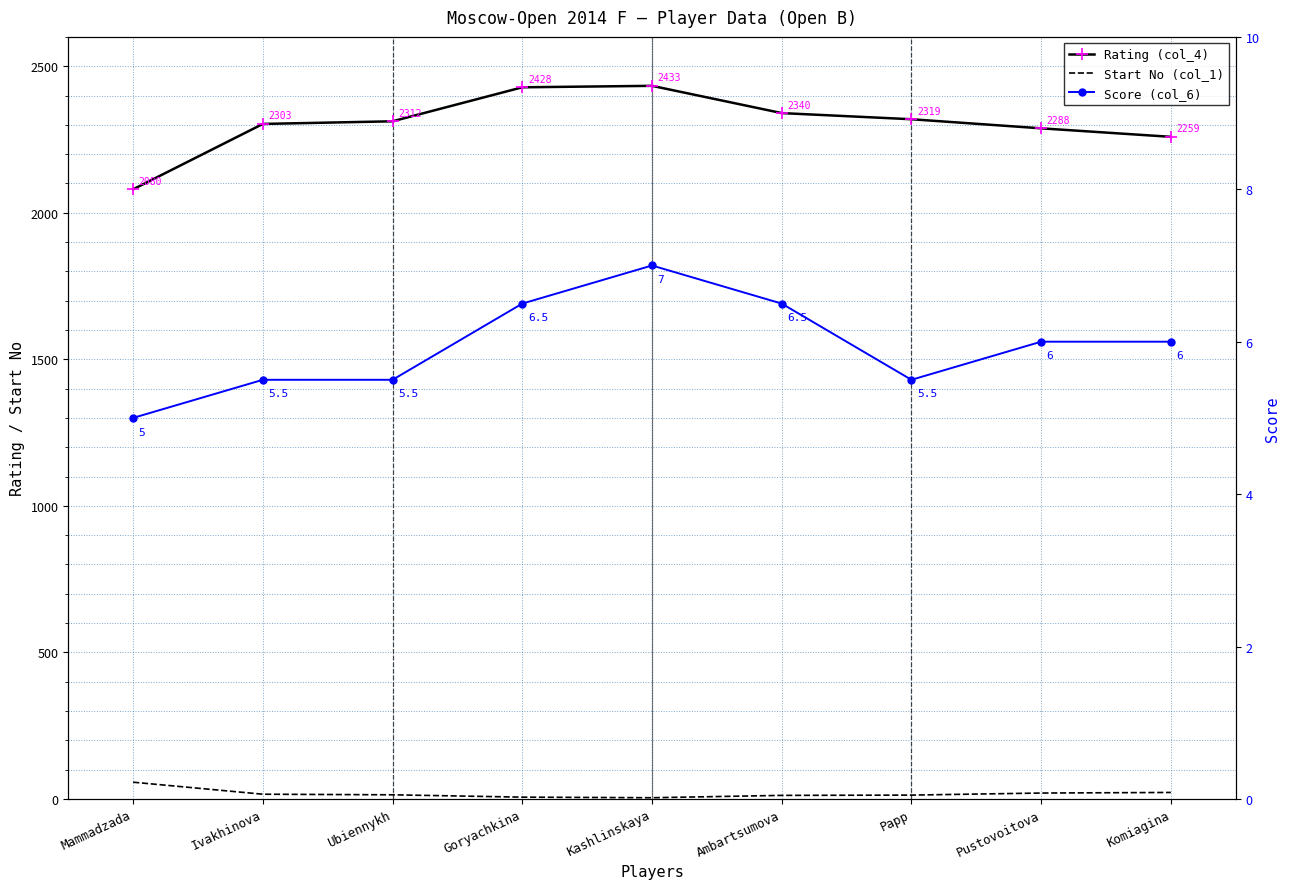

True or false: Start No (col_1) and Score (col_6) intersect in this chart.

True